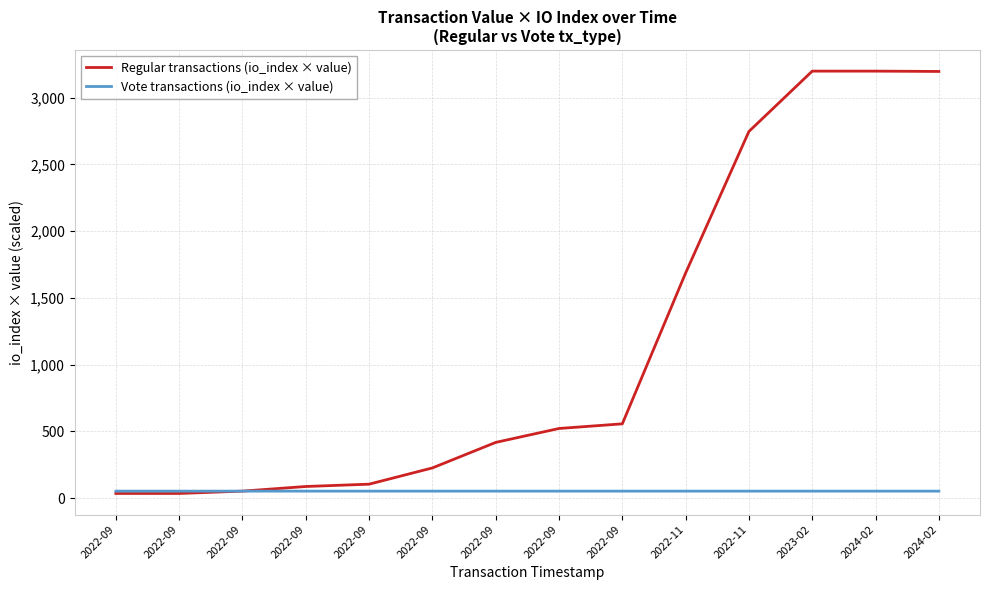

What are all the series names shown in the legend?

Regular transactions (io_index × value), Vote transactions (io_index × value)